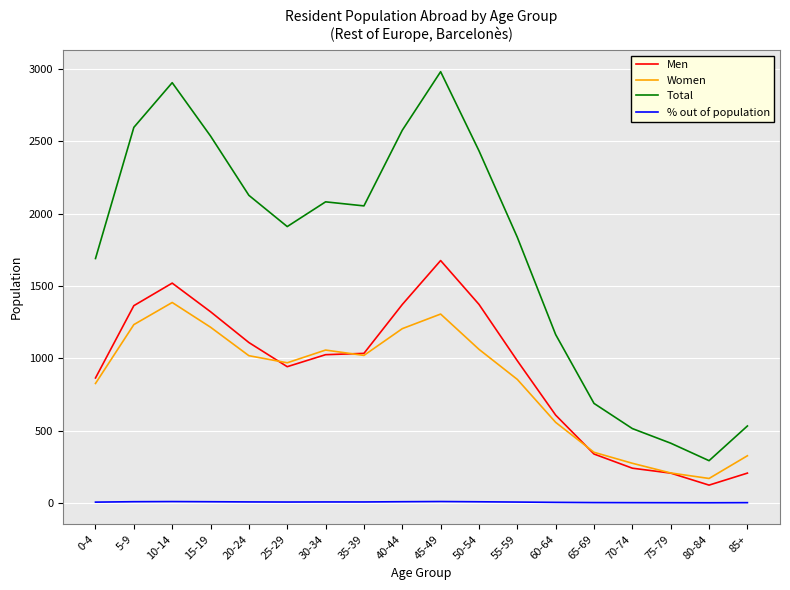

The value of Women at 10-14 is 448.9. True or false?

False